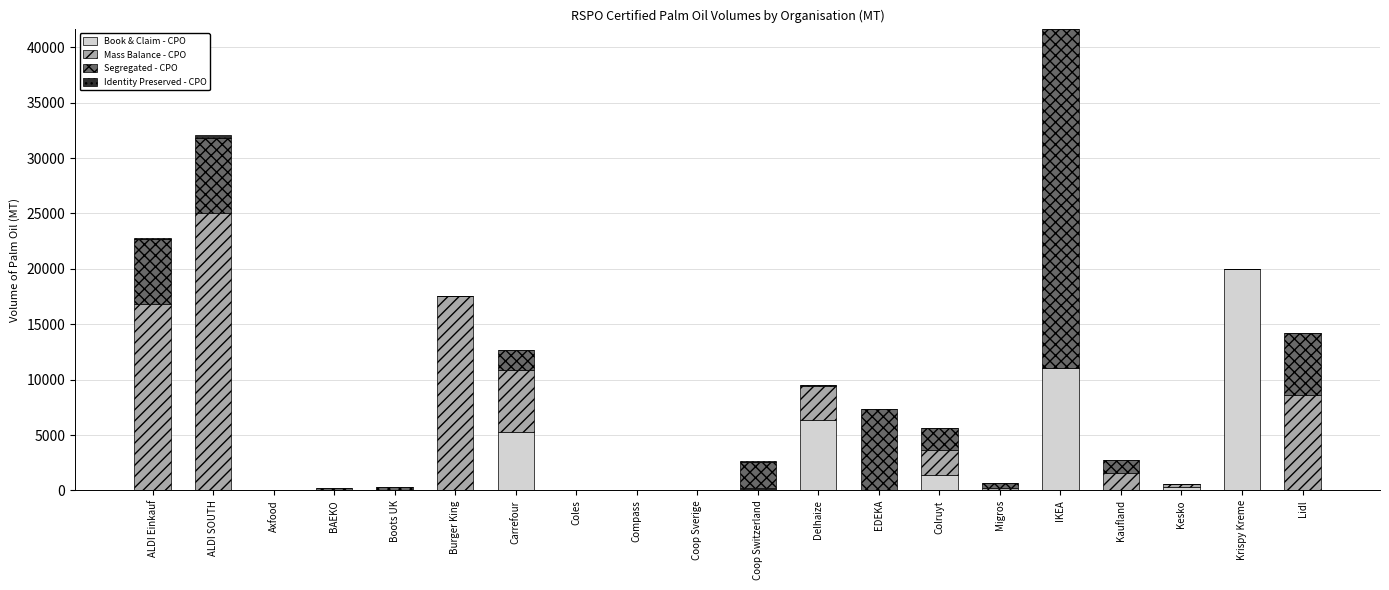

Is it true that Book & Claim - CPO equals 1405.0 at Colruyt?

True